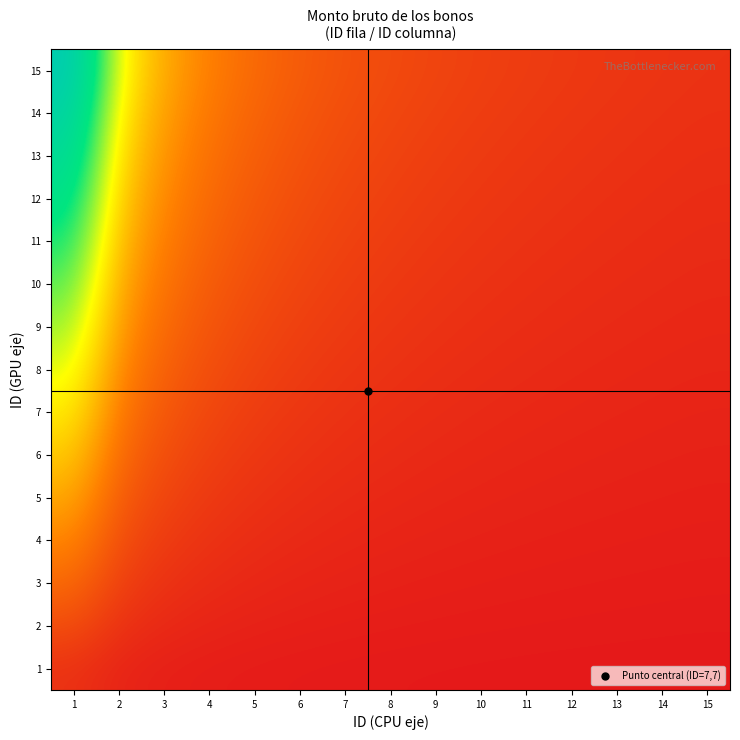

What is the smallest value displayed?

0.1